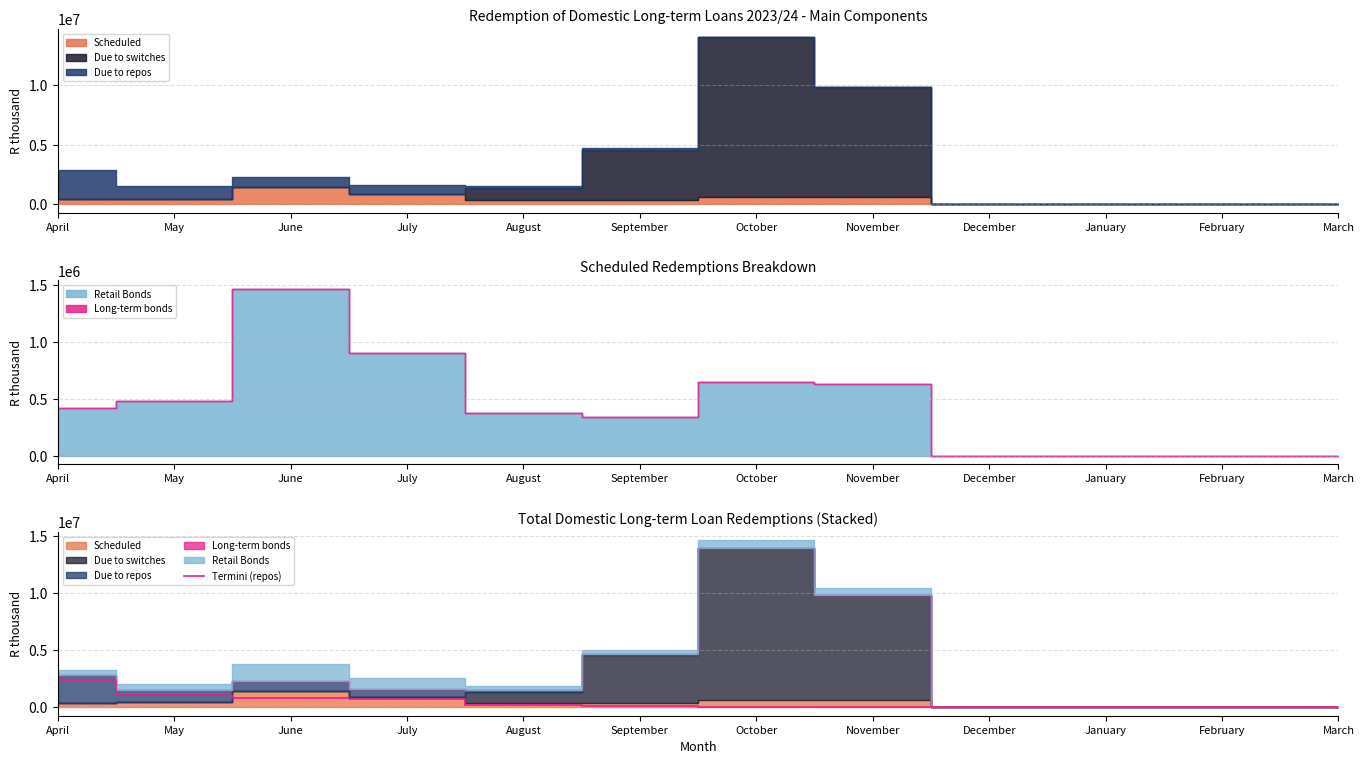

Is it true that the value at August is 186629?

True